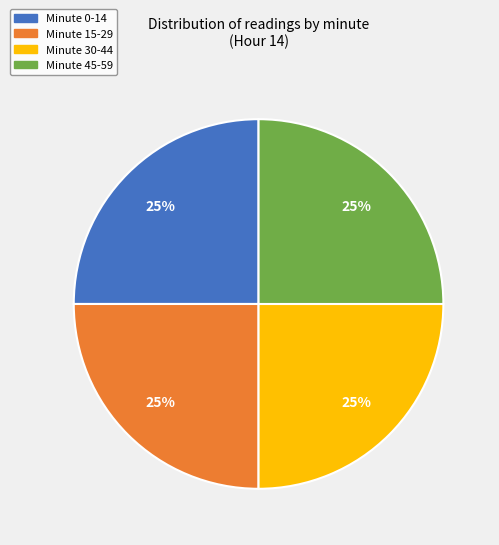

What is the ratio of the value at Minute 15-29 to the value at Minute 30-44?

1.0